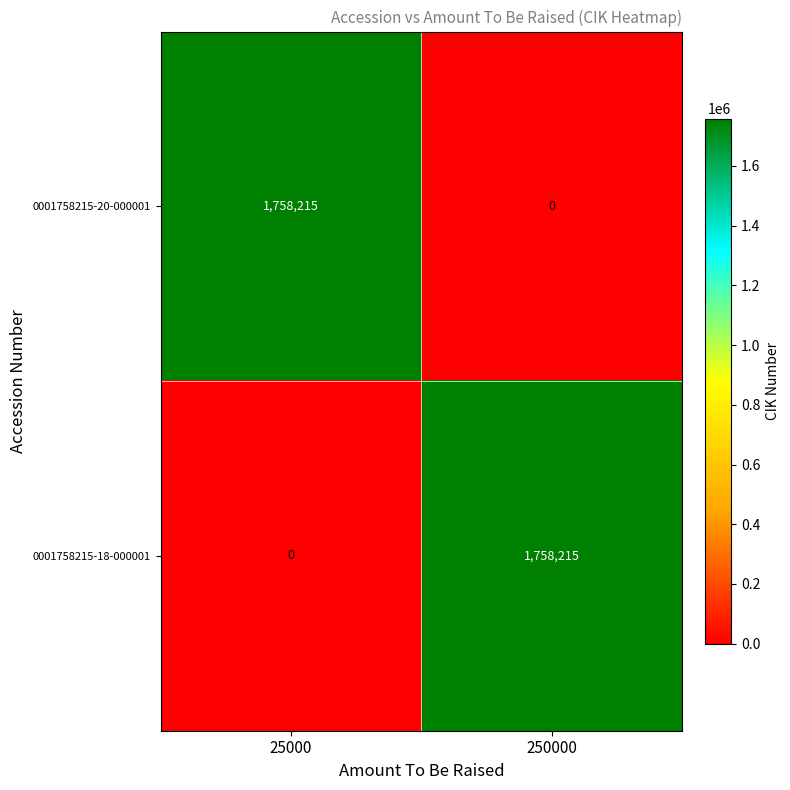

What is the total value across all series at 25000?

1758215